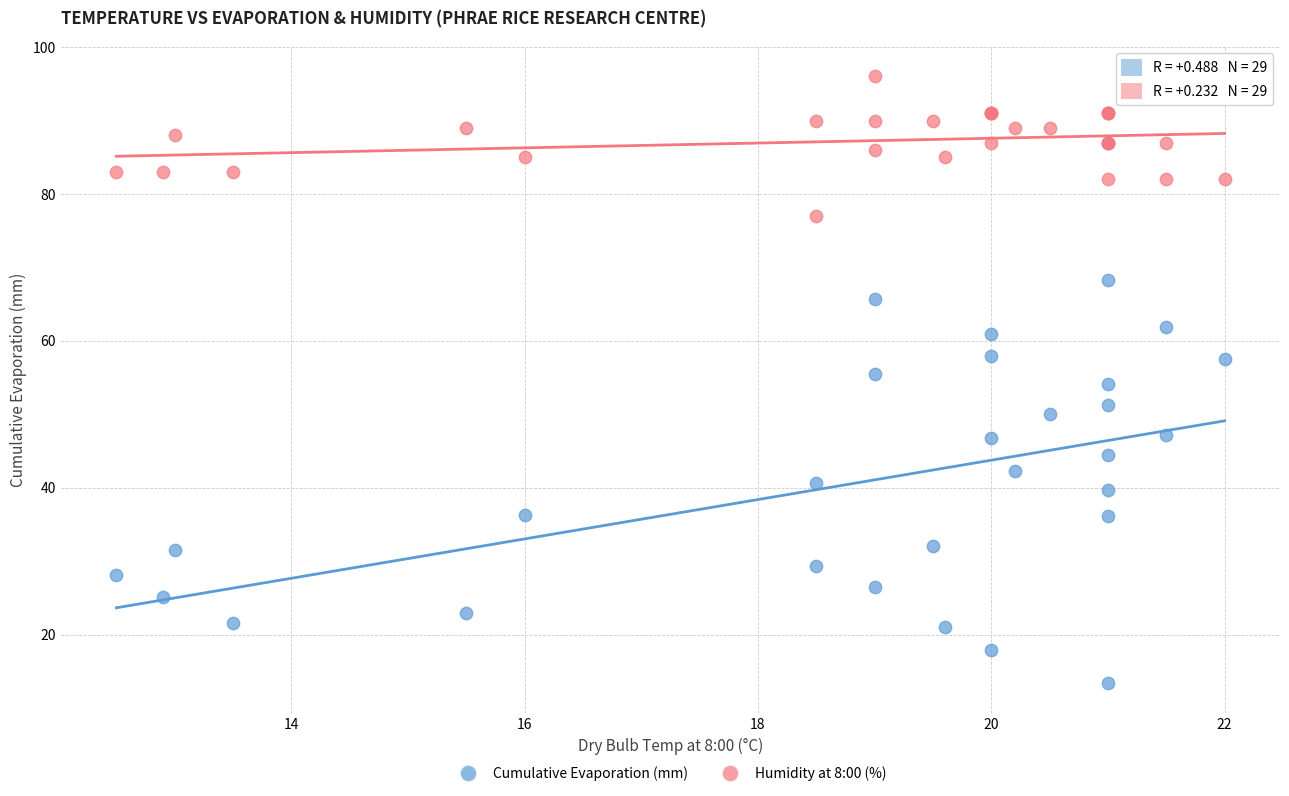

Which series has the widest spread of Y values?

Cumulative Evaporation (mm)